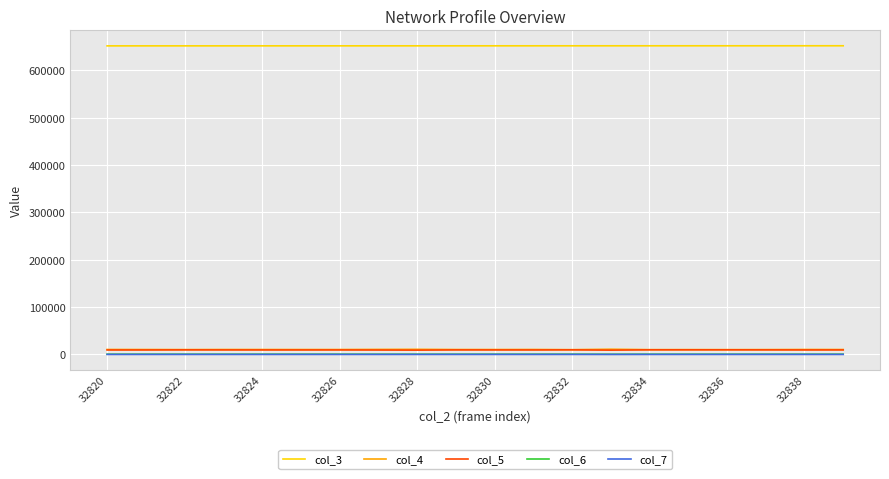

True or false: col_4 and col_3 cross at least once.

False